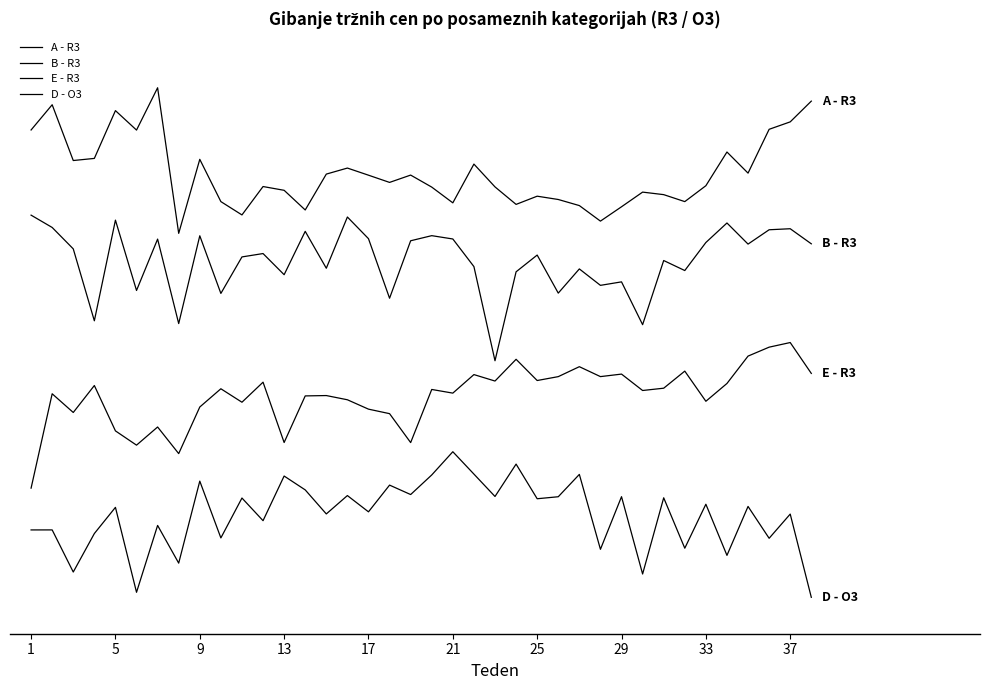

In A - R3, how many points are higher than both neighbors (excluding endpoints)?

11